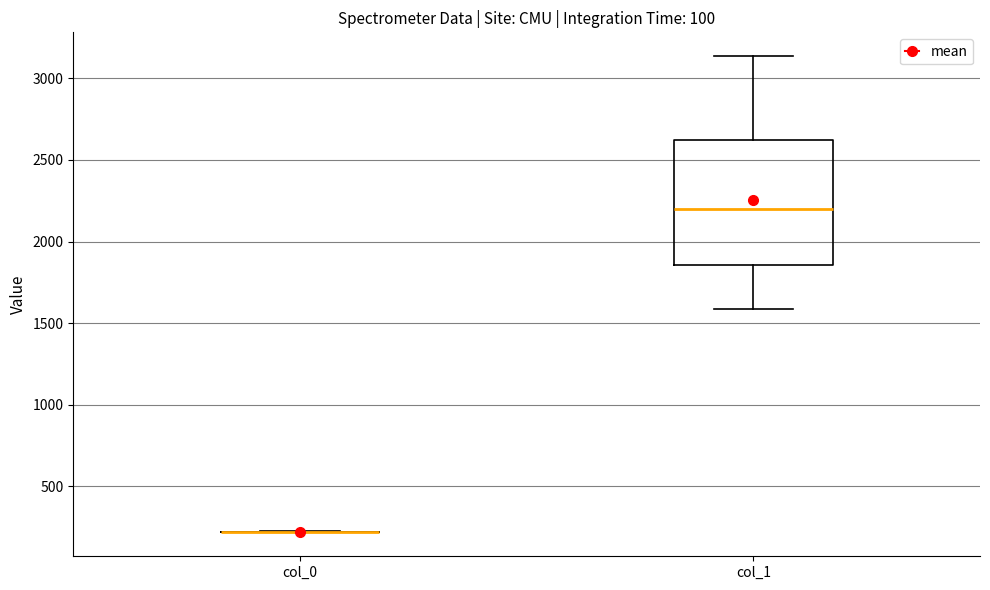

Comparing the boxes themselves (not the whiskers), which one is the tallest?

col_1